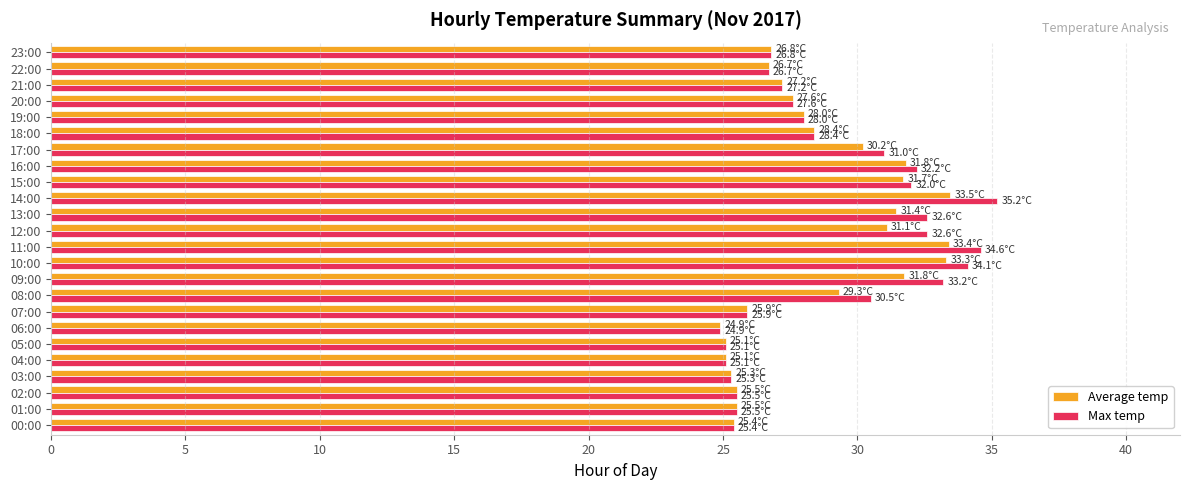

How many values in the Max temp series are below 28?

12